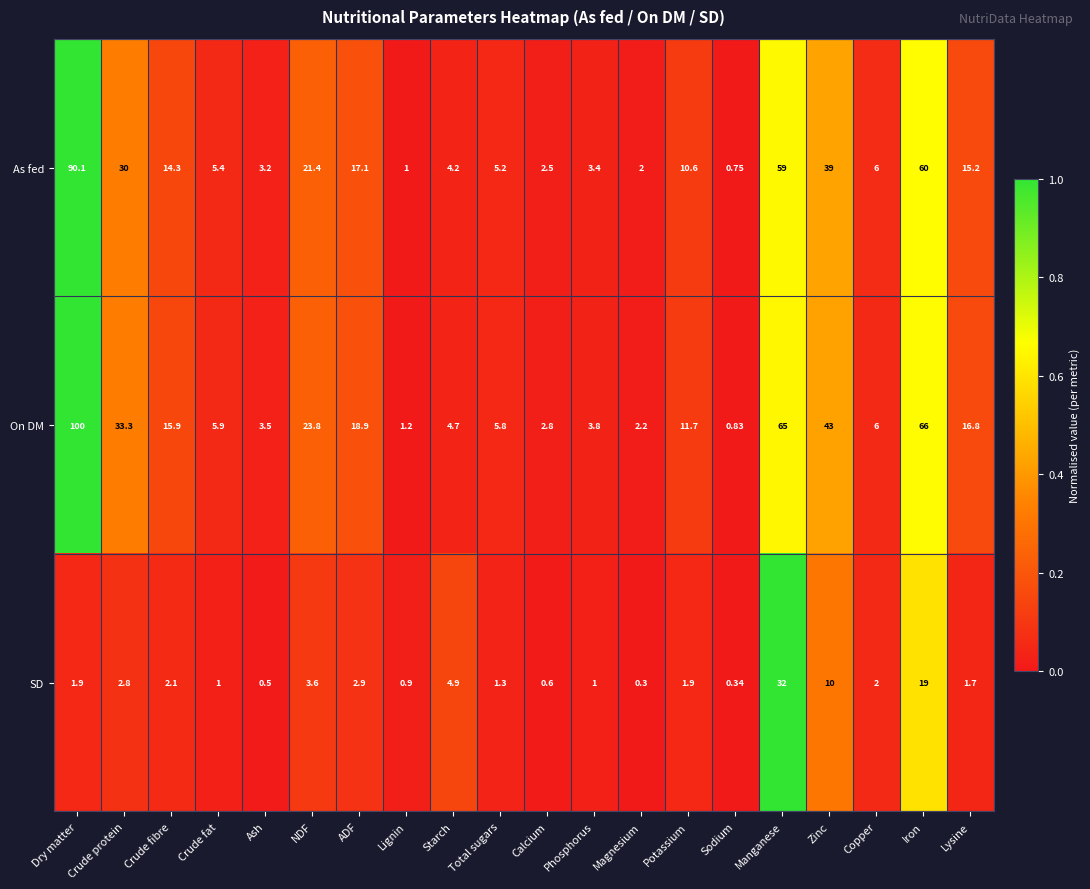

Which series has the largest range (max minus min)?

On DM